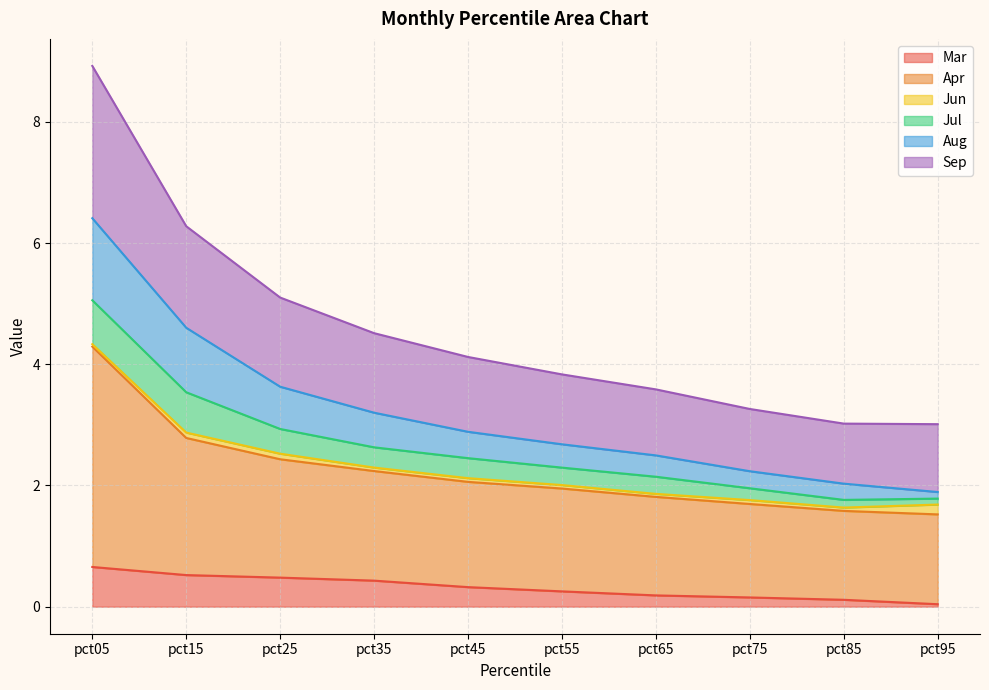

True or false: Mar and Aug intersect in this chart.

False